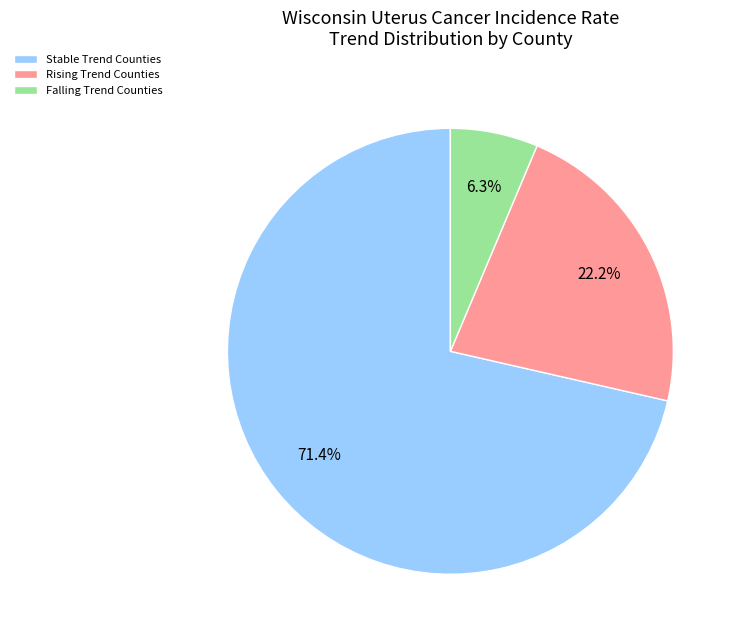

Which category accounts for the majority?

Stable Trend Counties